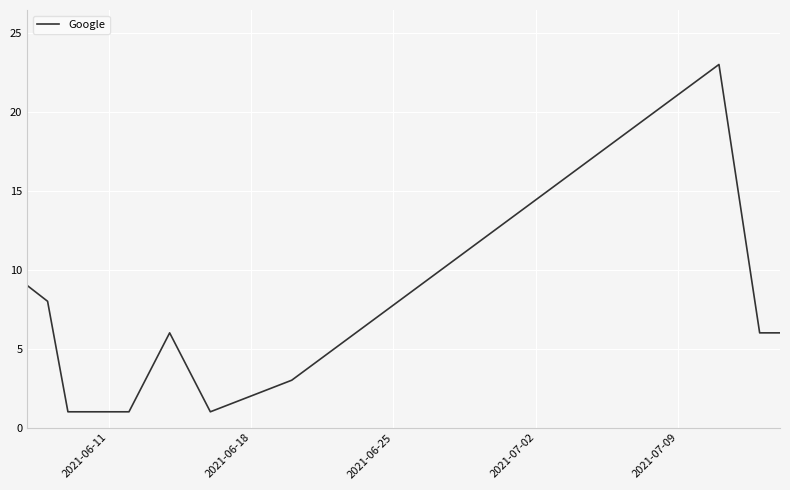

What is the difference between the maximum and minimum values?

22